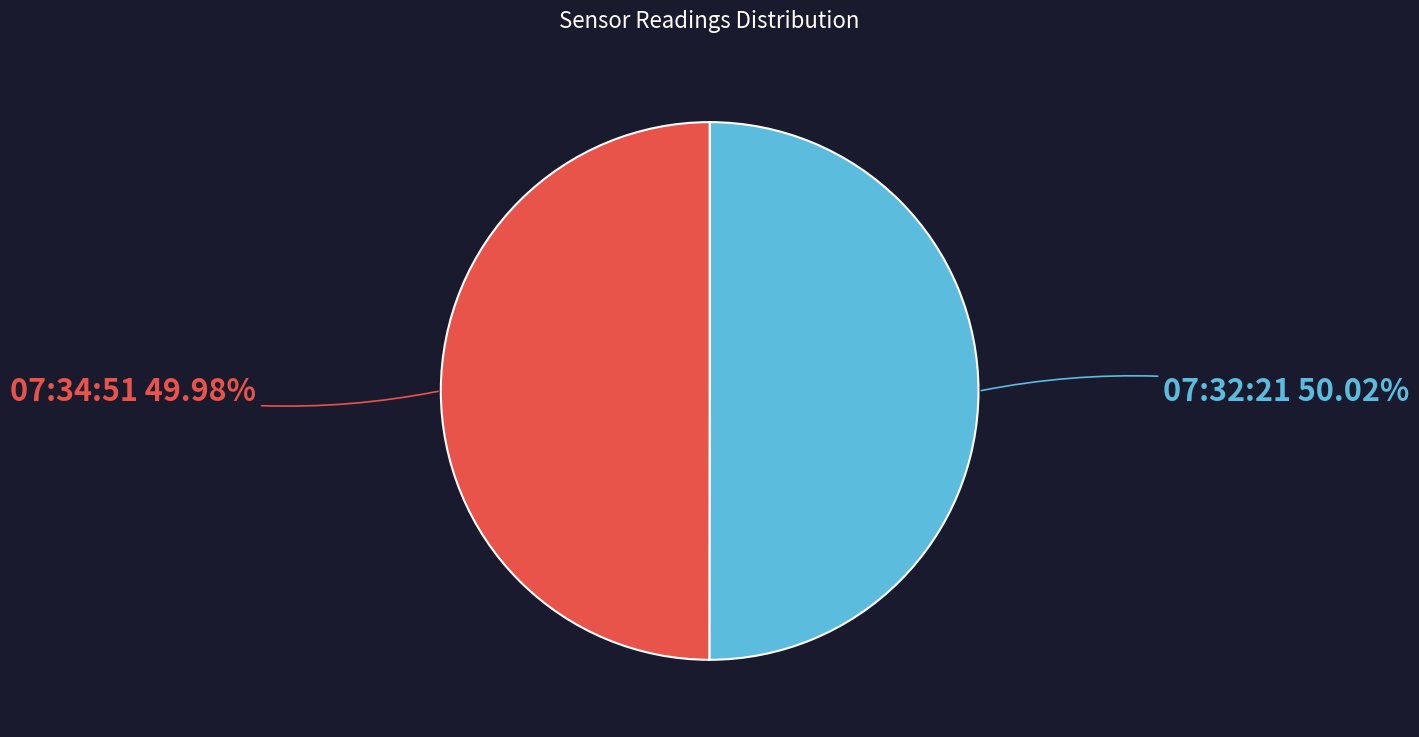

Does any single category account for the majority?

Yes